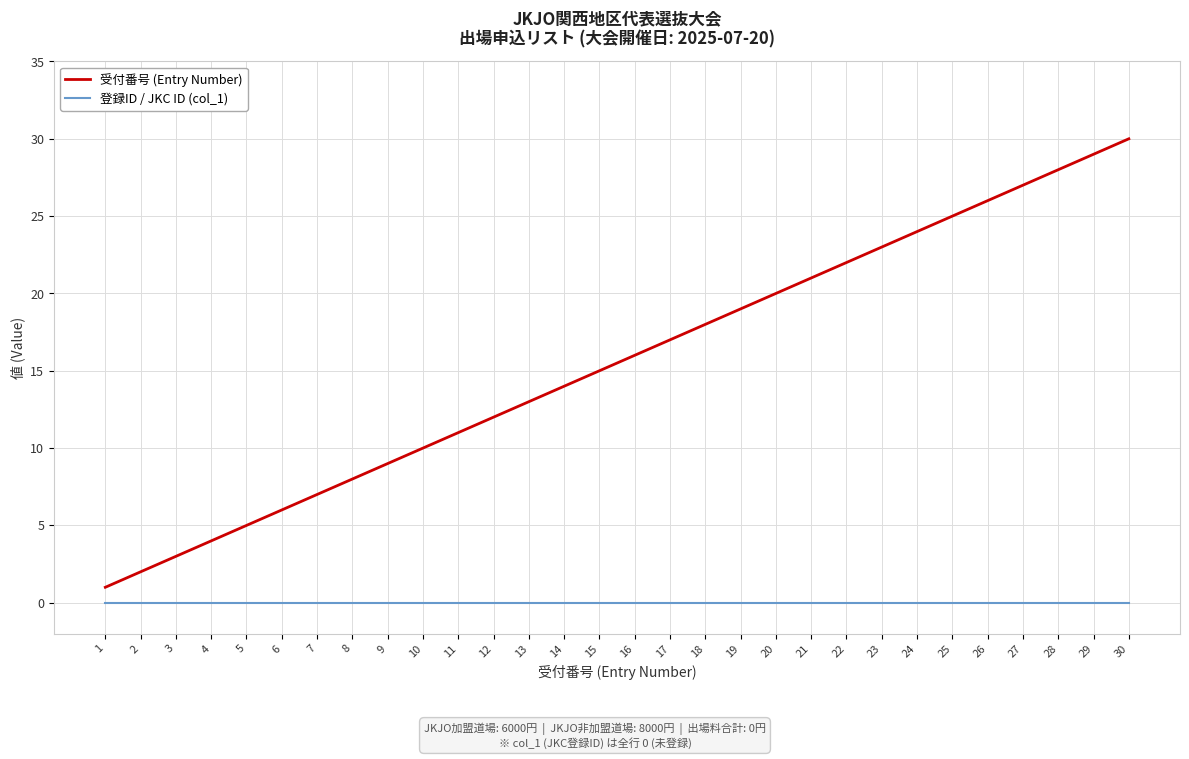

Which series has the largest range (max minus min)?

受付番号 (Entry Number)